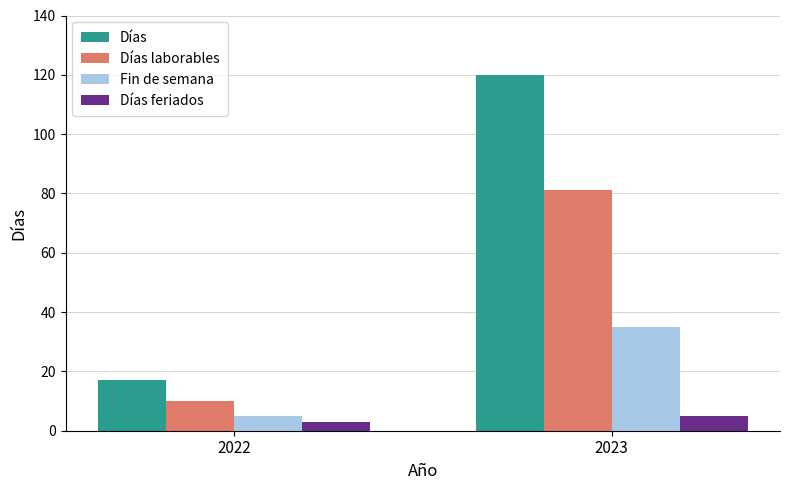

At which category does the chart reach its peak across all series?

2023